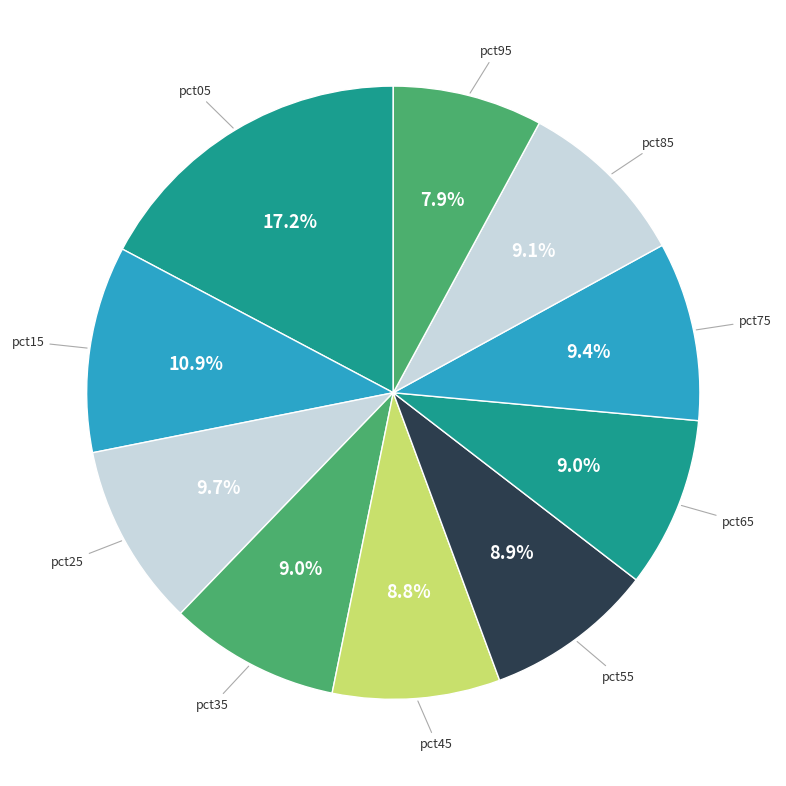

Does pct25 represent more than half of the total?

No